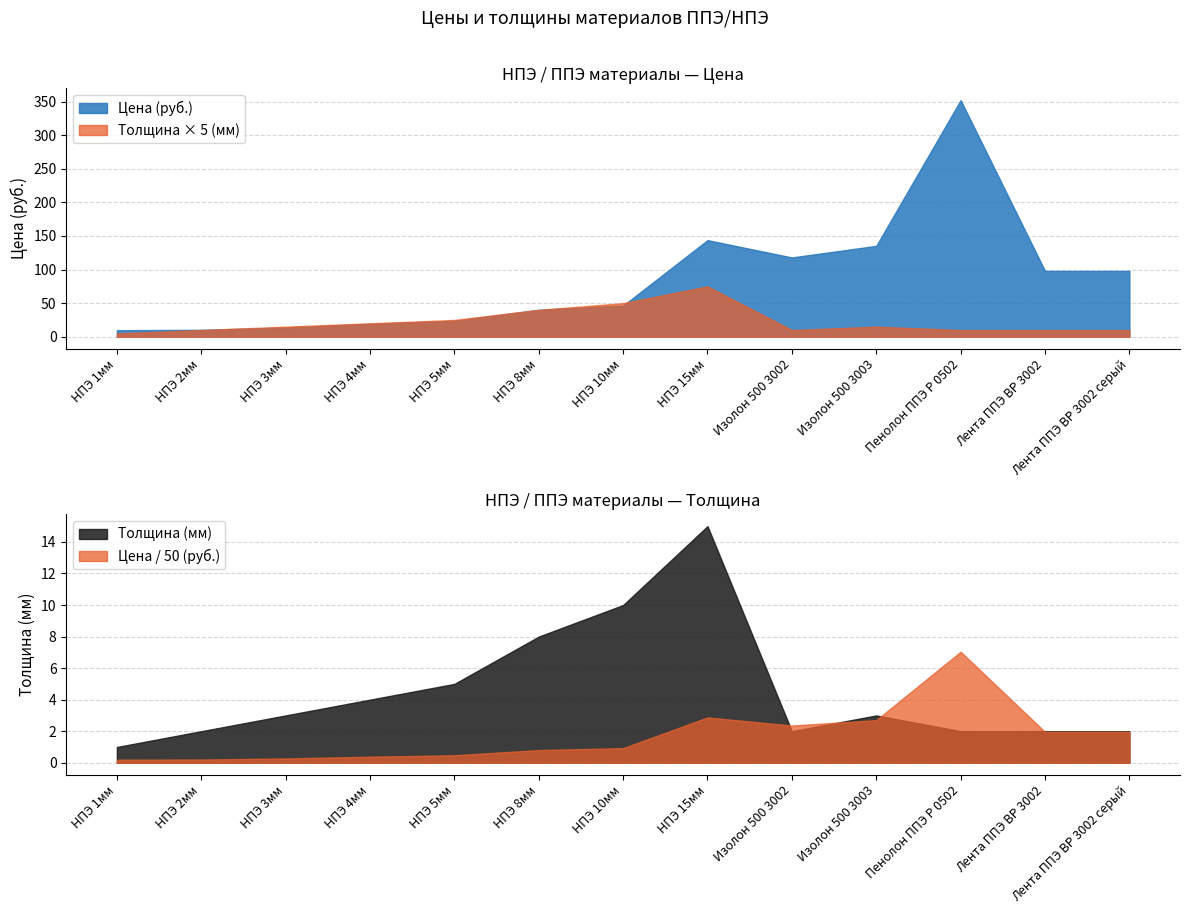

Rank the series by their average value, from highest to lowest.

Цена (руб.), Толщина (мм)